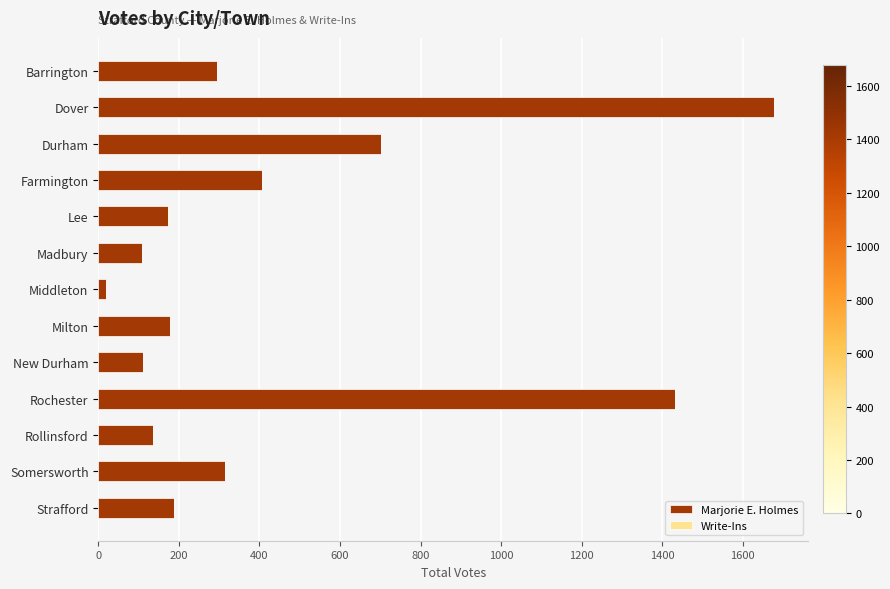

The Marjorie E. Holmes series shows 109 at Madbury. True or false?

True